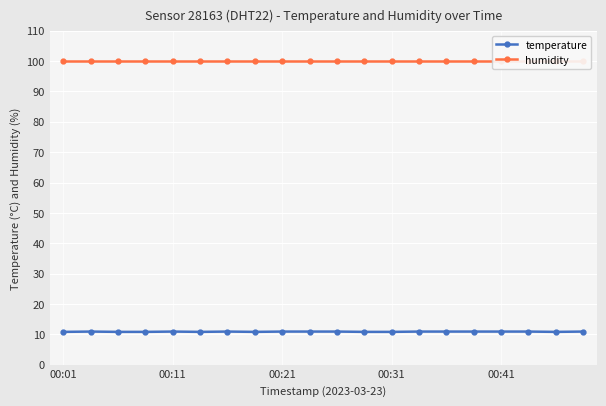

The value of temperature at 00:41 is 16.3. True or false?

False